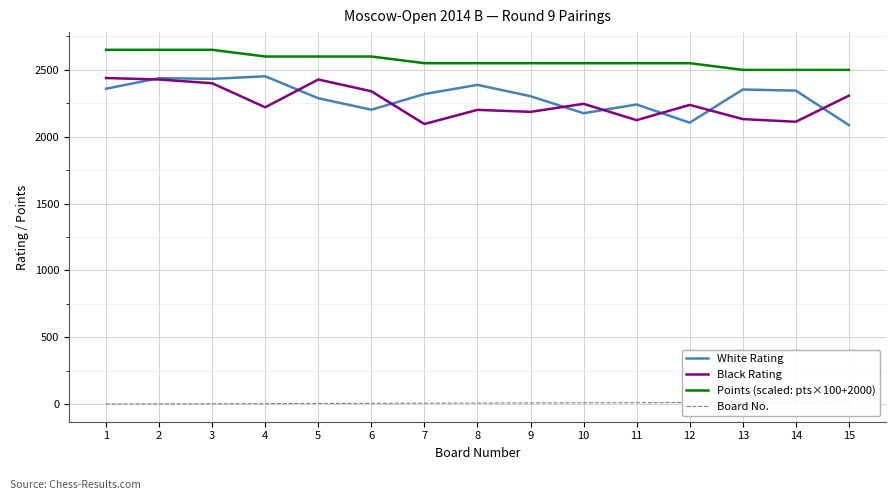

True or false: Board No. and Black Rating cross at least once.

False